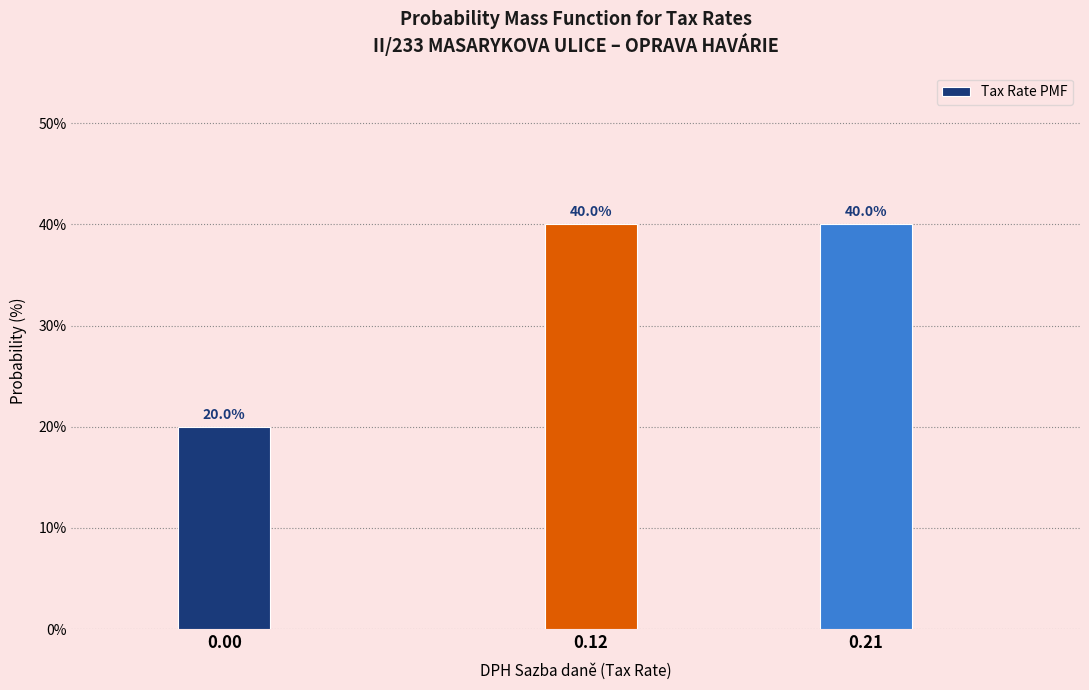

Reading left to right, transcribe all the data shown in this chart.

0.00=20	0.12=40	0.21=40